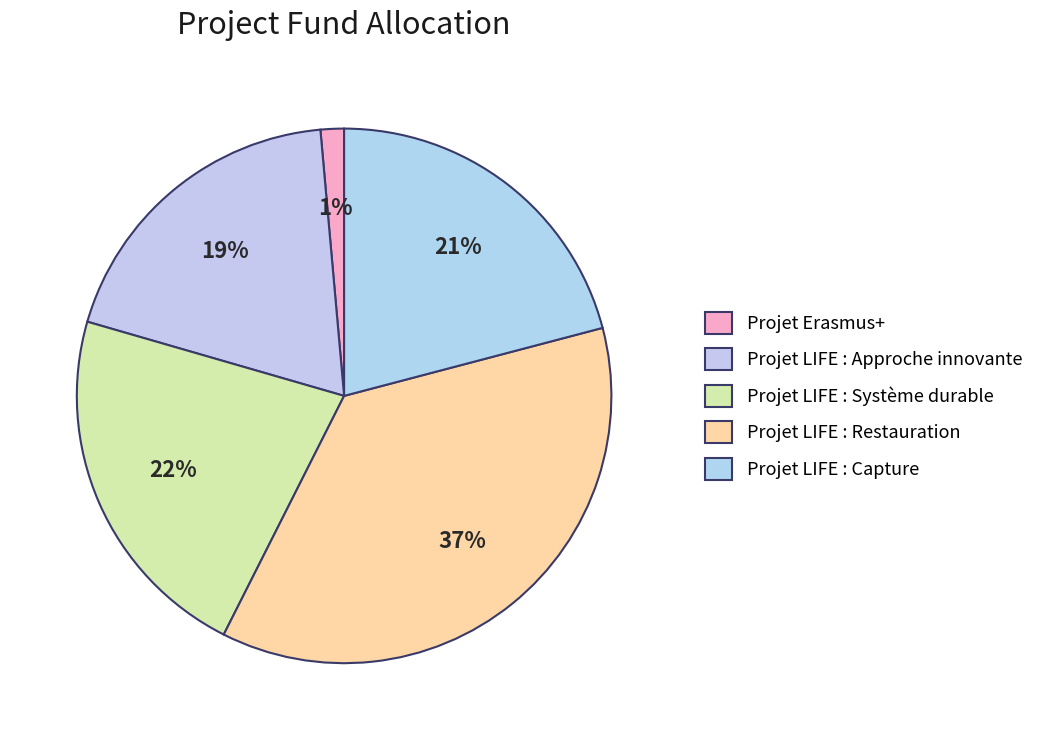

How many slices are in this pie chart?

5